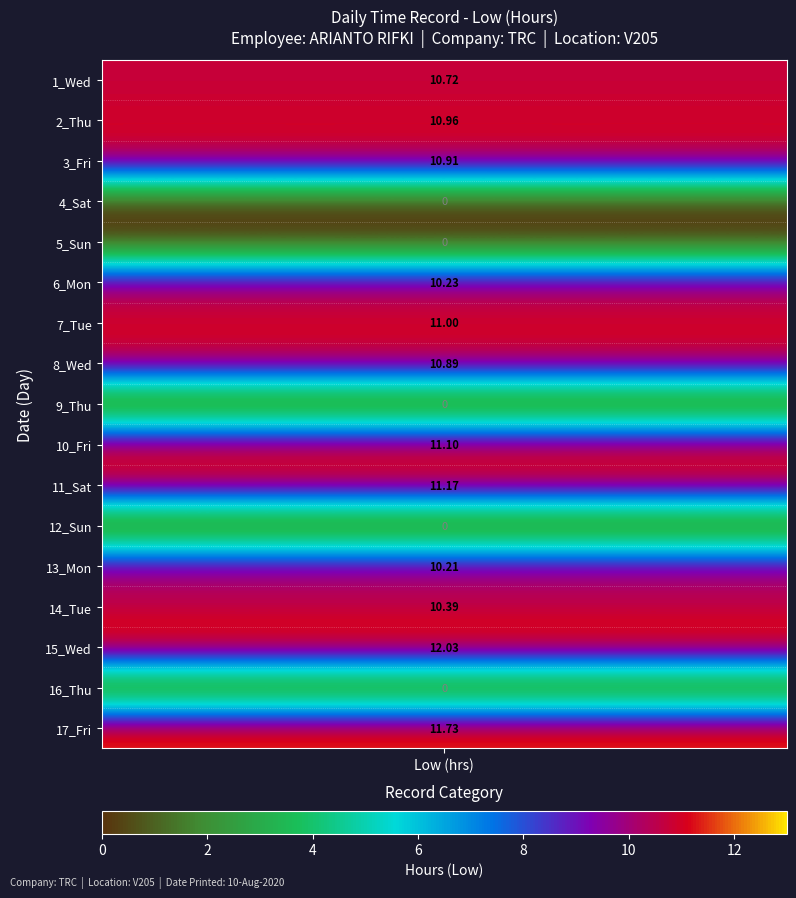

The value of 17_Fri at 17 is -3.6. True or false?

False